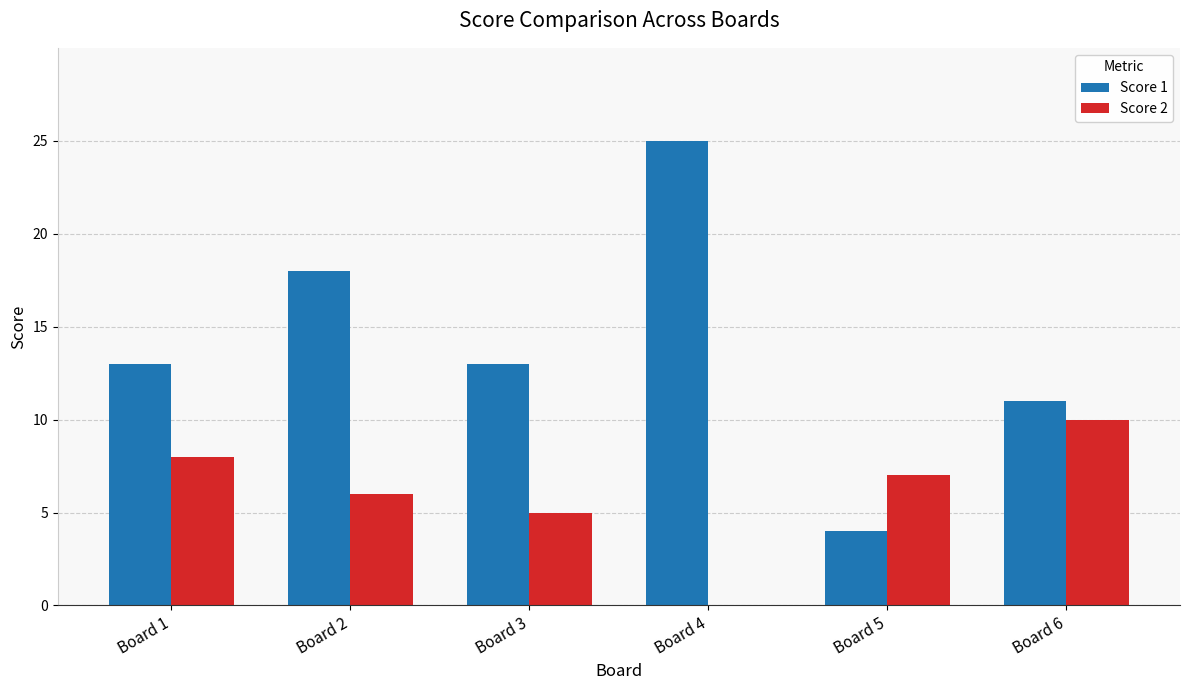

Is it true that Score 1 equals 4 at Board 5?

True